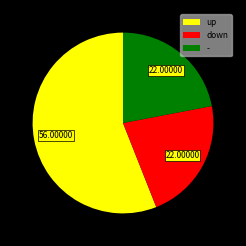

How many segments does this pie chart have?

3